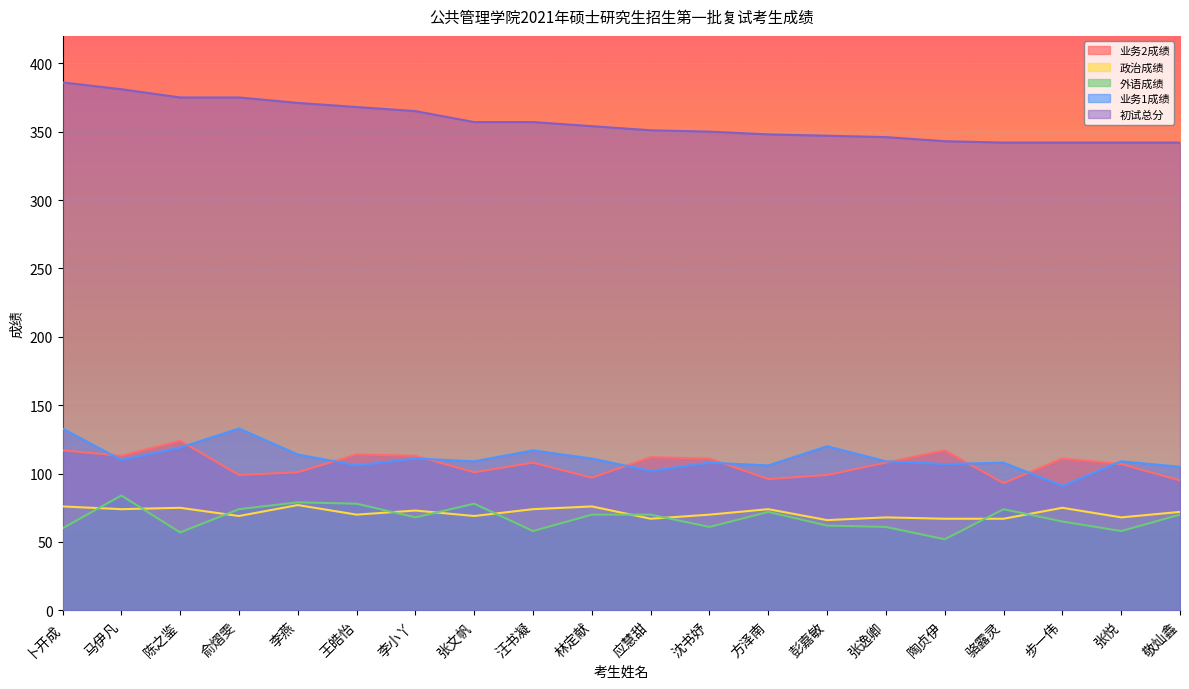

At how many categories does at least one series exceed 203?

20